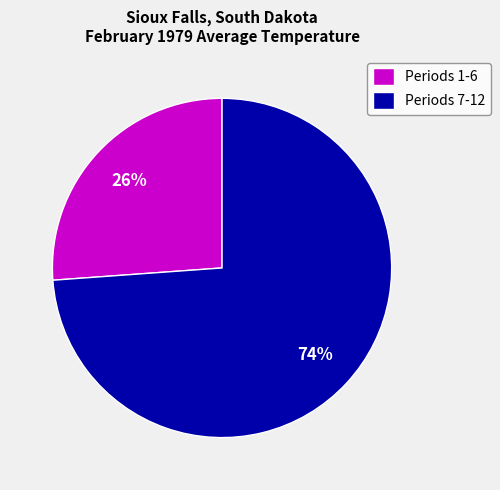

What is the largest slice in the pie chart?

Periods 7-12